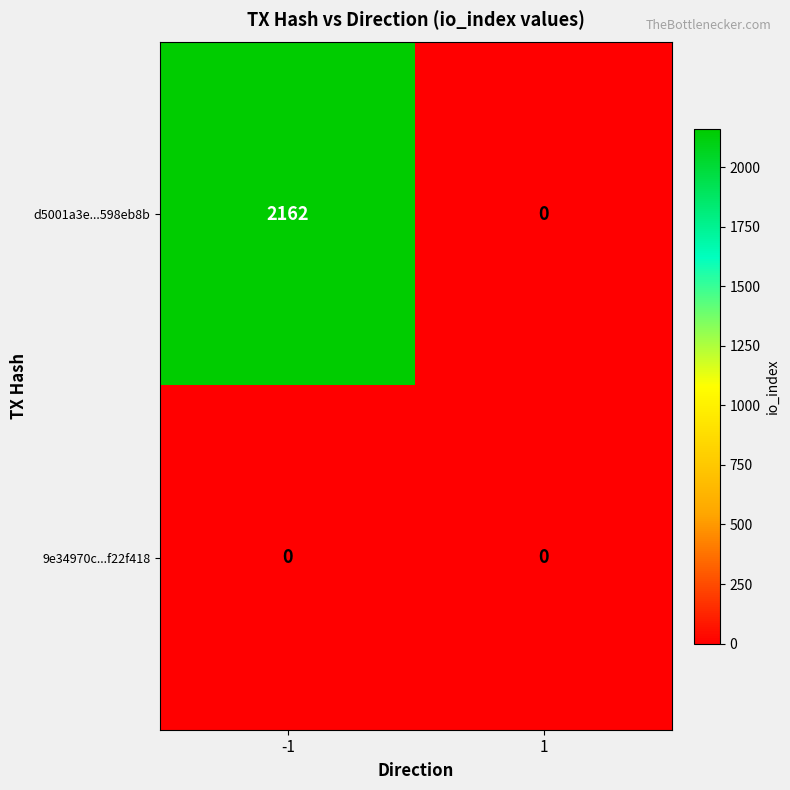

At -1, list the series in order from smallest to largest.

9e34970c...f22f418, d5001a3e...598eb8b